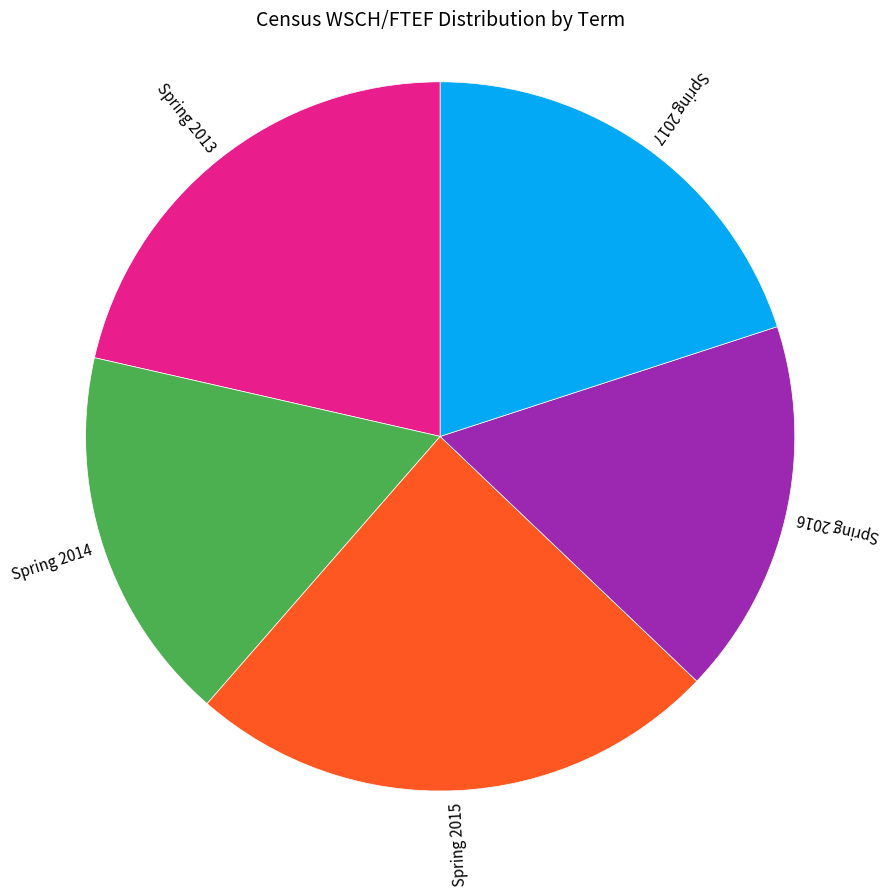

Which slice is the largest?

Spring 2015